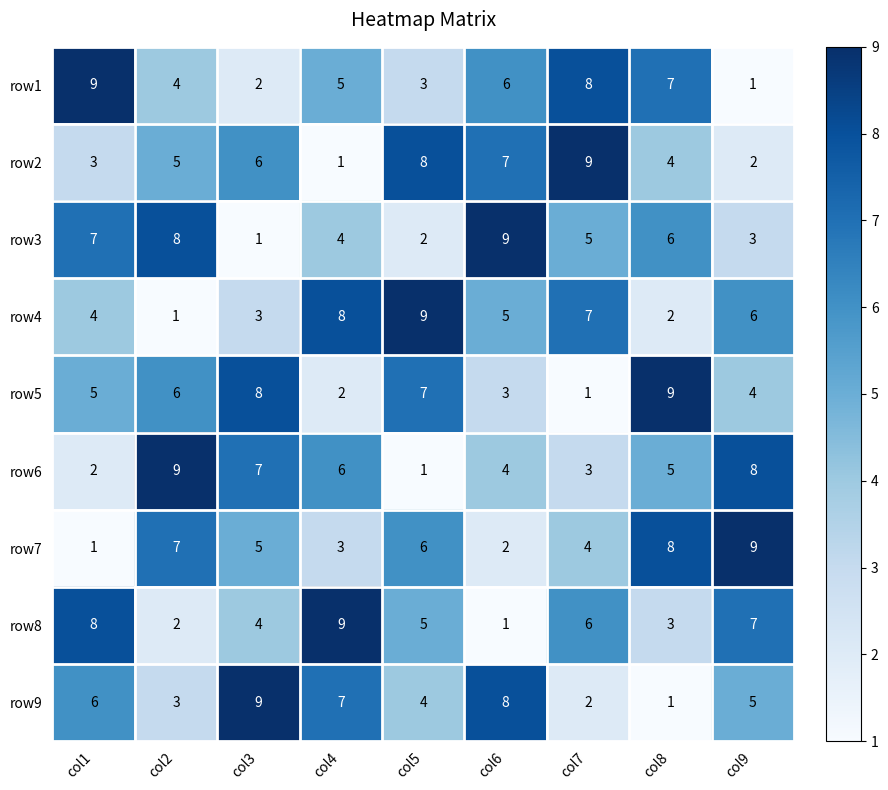

Rank the categories by row4 value from lowest to highest.

col2, col8, col3, col1, col6, col9, col7, col4, col5